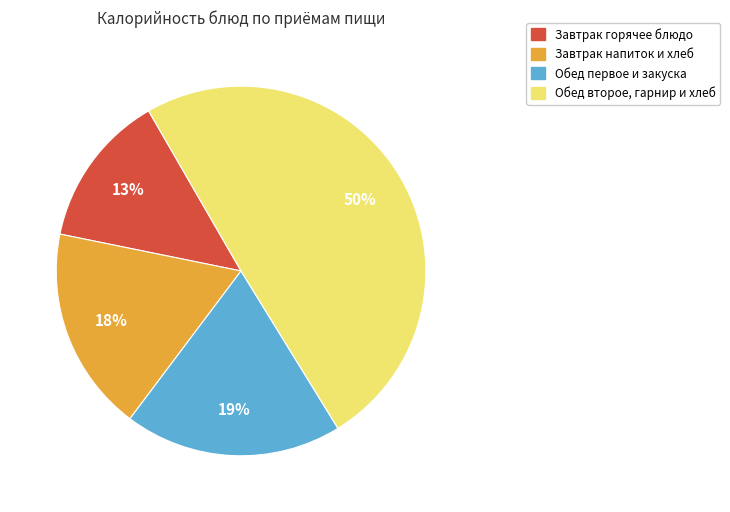

Which category has the smallest portion of the pie?

Завтрак горячее блюдо